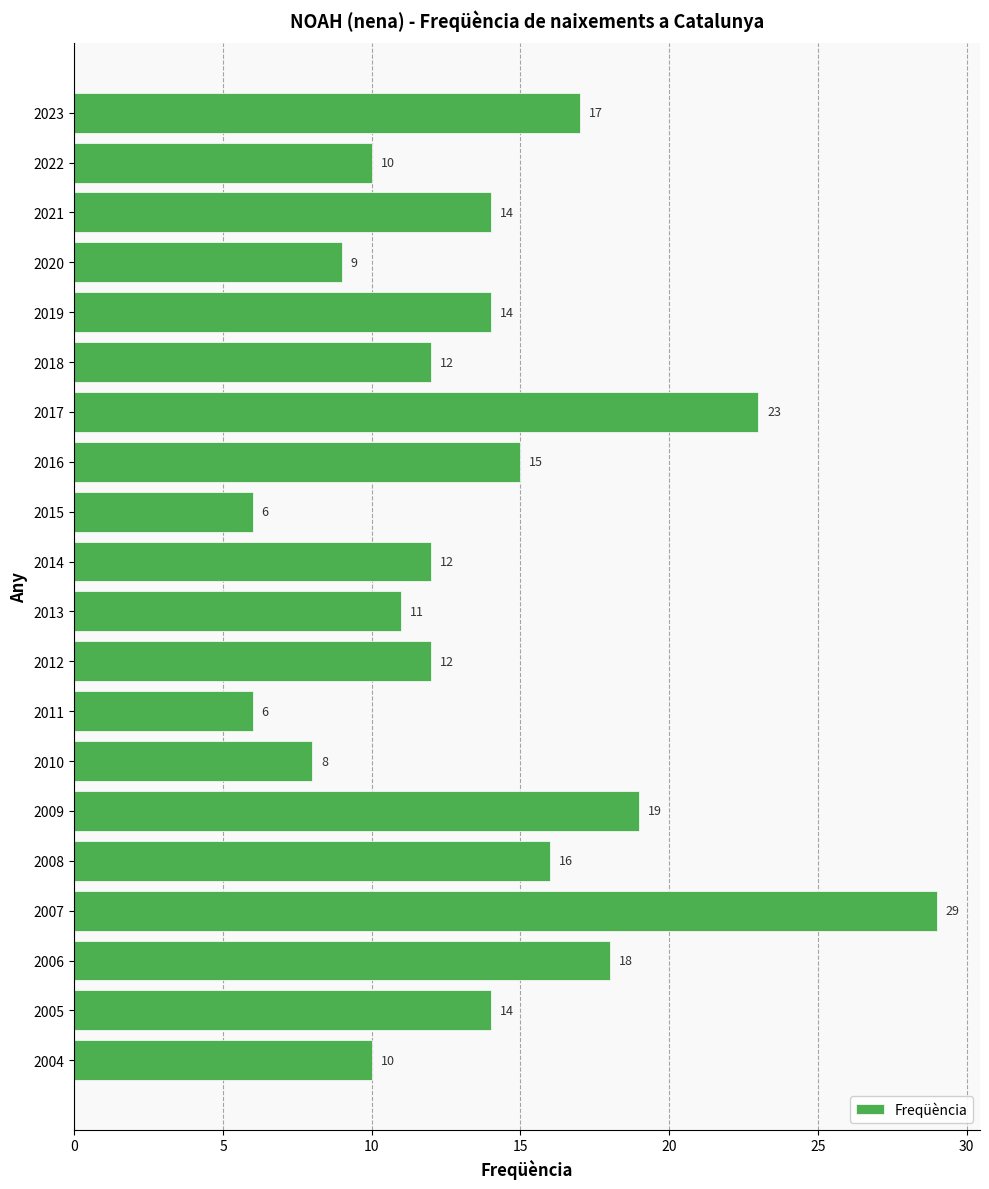

What is the value of the 12th bar from the top?

12